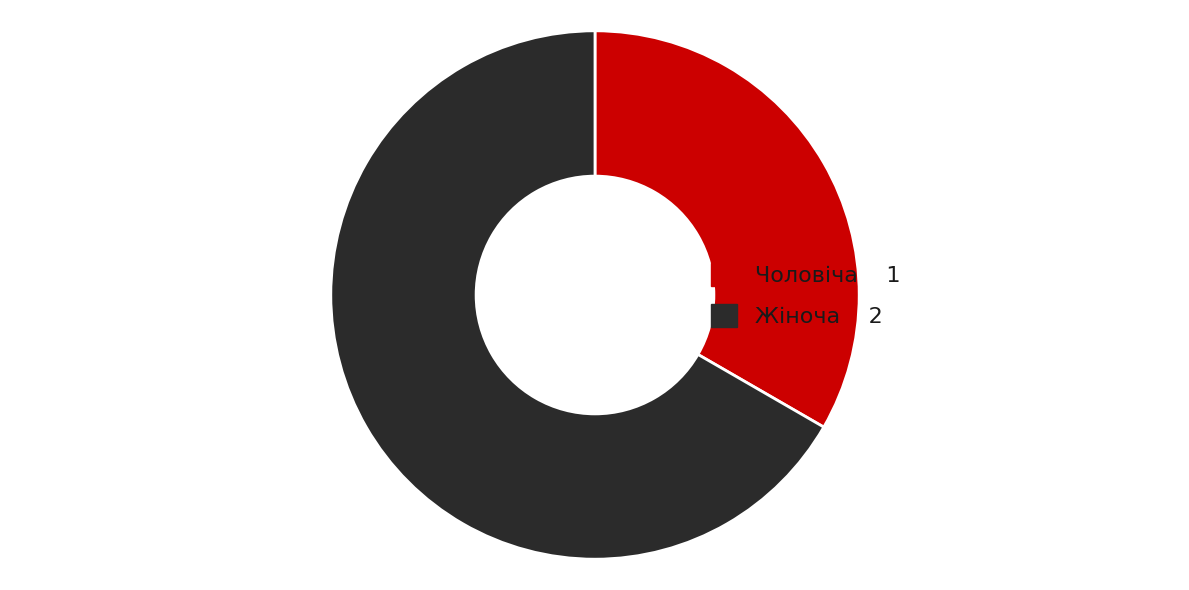

Combined, do Жіноча and Чоловіча account for over 50%?

Yes